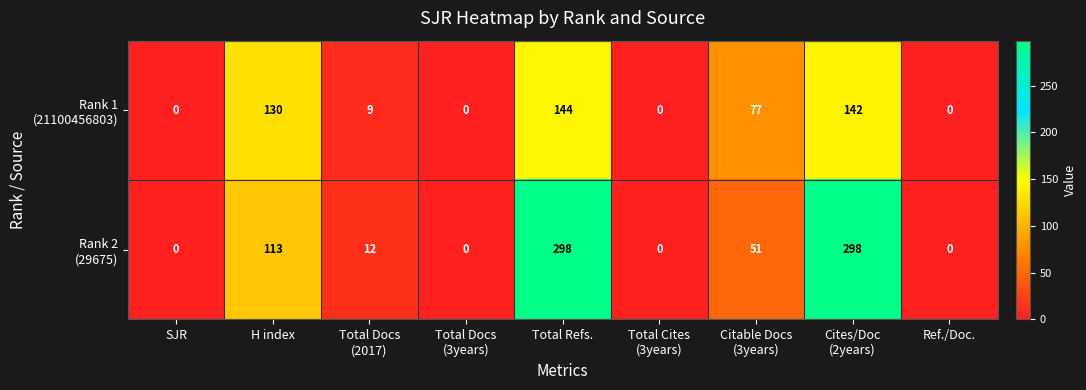

At which category is the sum across all series the highest?

Total Refs.